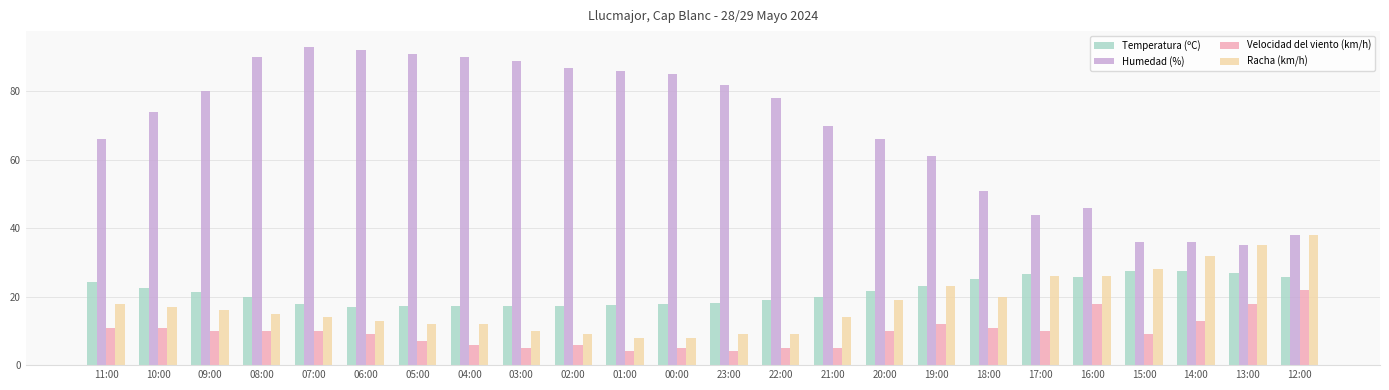

Rank the series at 05:00 from lowest to highest value.

Velocidad del viento (km/h), Racha (km/h), Temperatura (ºC), Humedad (%)